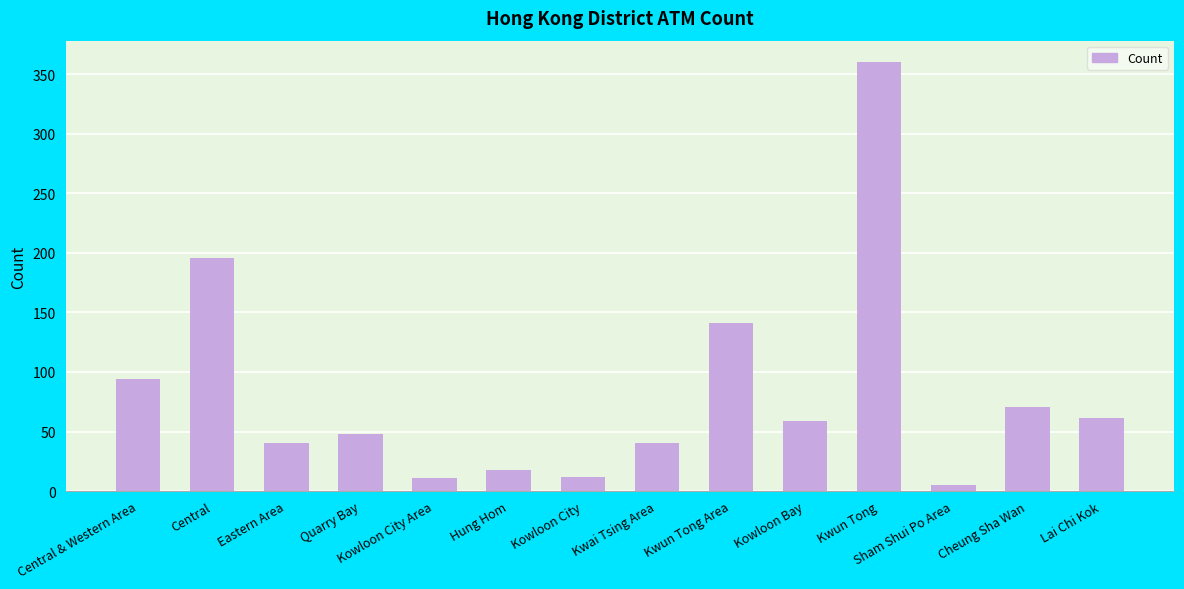

What value does the data have at Quarry Bay?

48